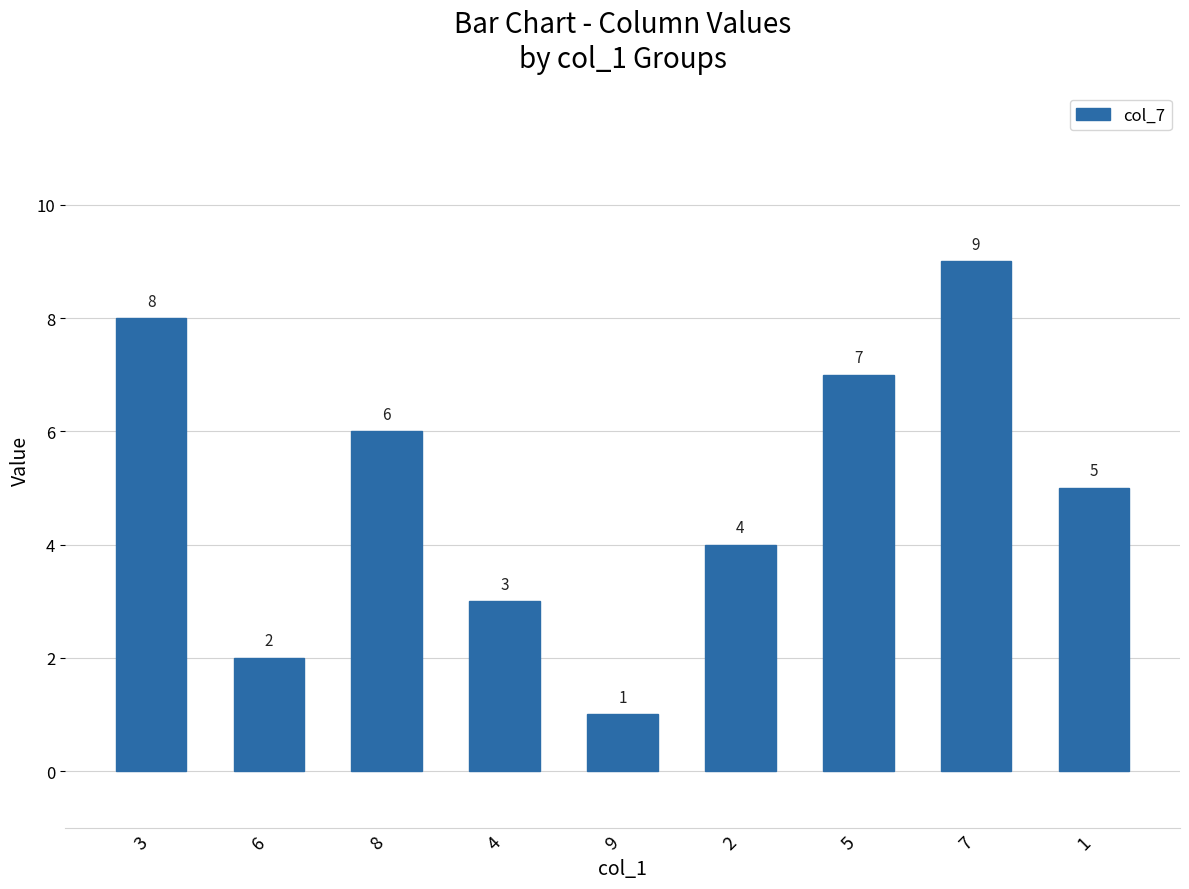

What is the value of the 5th bar from the left?

1